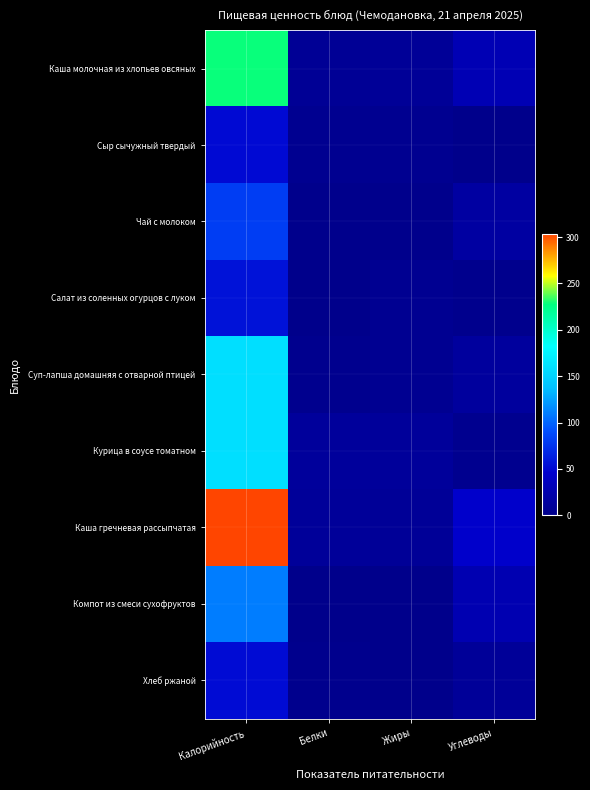

Between Калорийность and Жиры, which is larger?

Калорийность